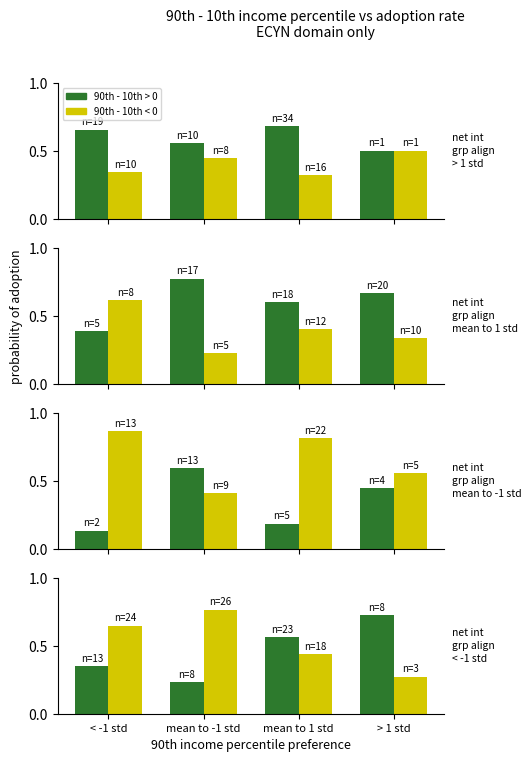

What is the label of the 2nd bar from the right?

mean to 1 std